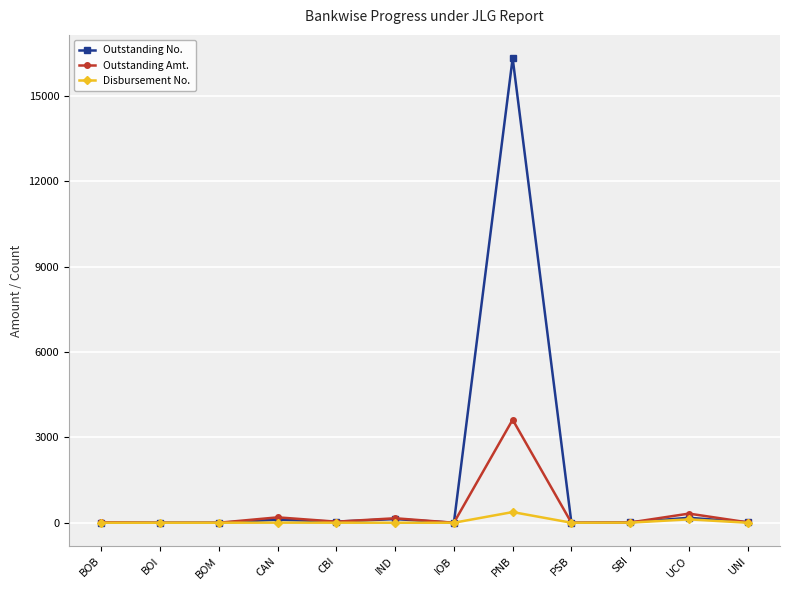

Rank the series by their average value, from highest to lowest.

Outstanding No., Outstanding Amt., Disbursement No.